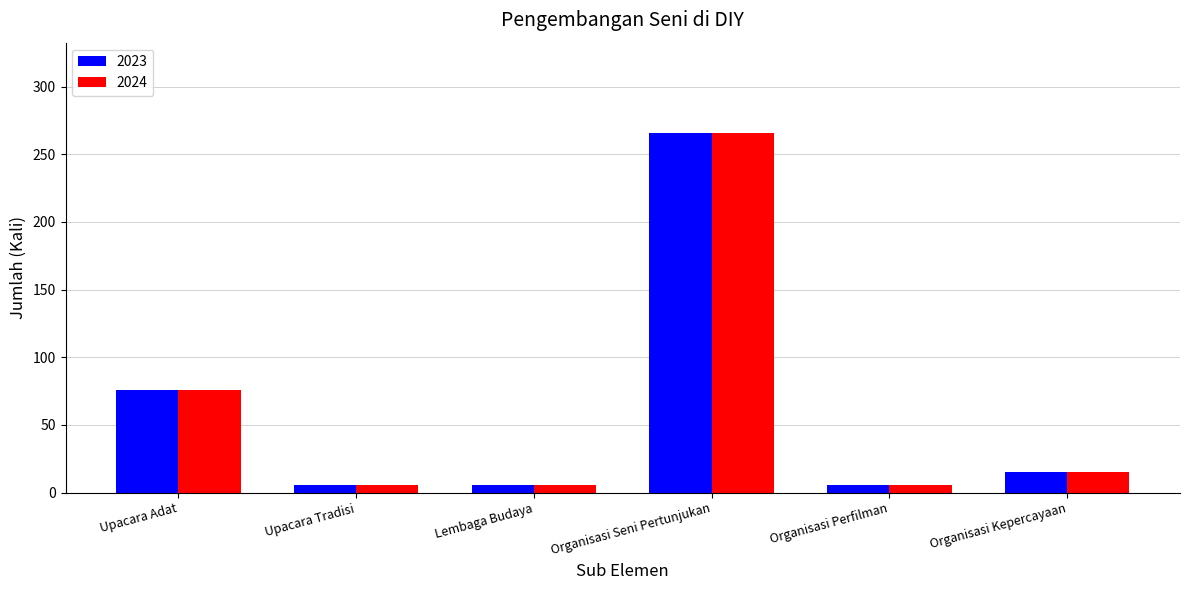

What is the label of the 1st bar from the right?

Organisasi Kepercayaan